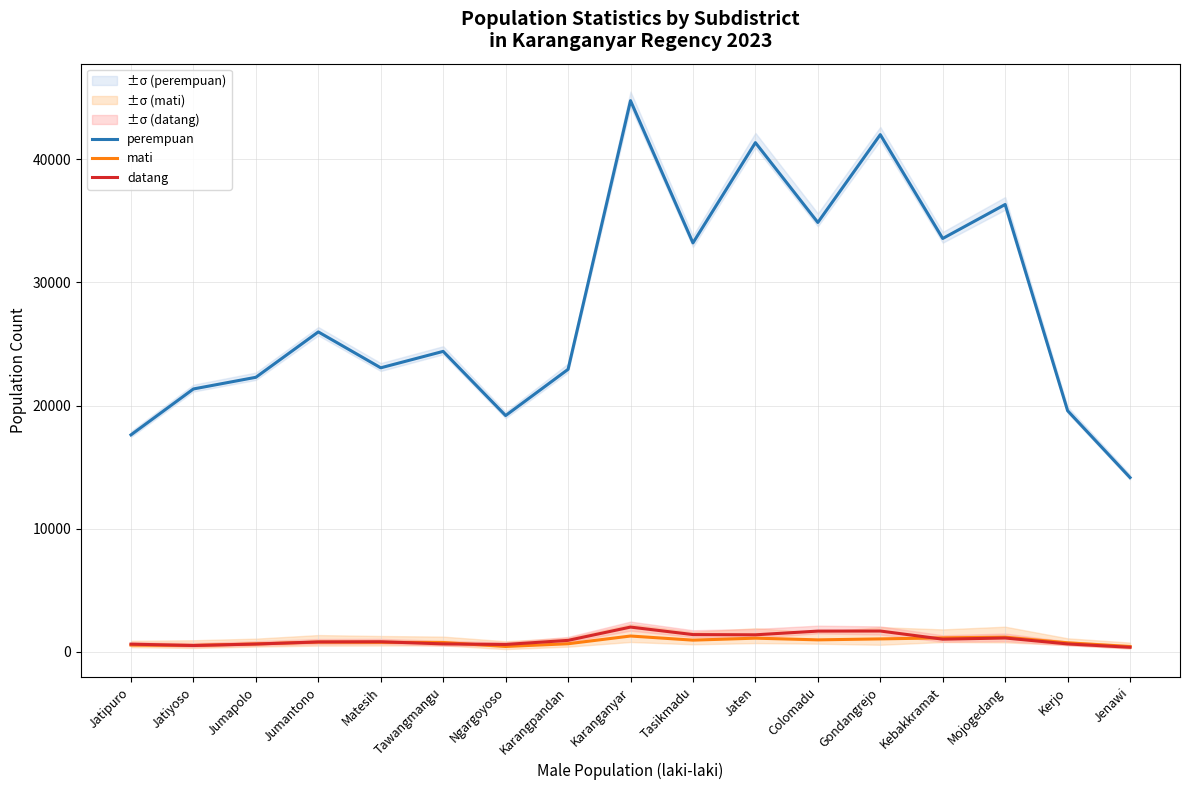

What are all the series names shown in the legend?

perempuan, mati, datang